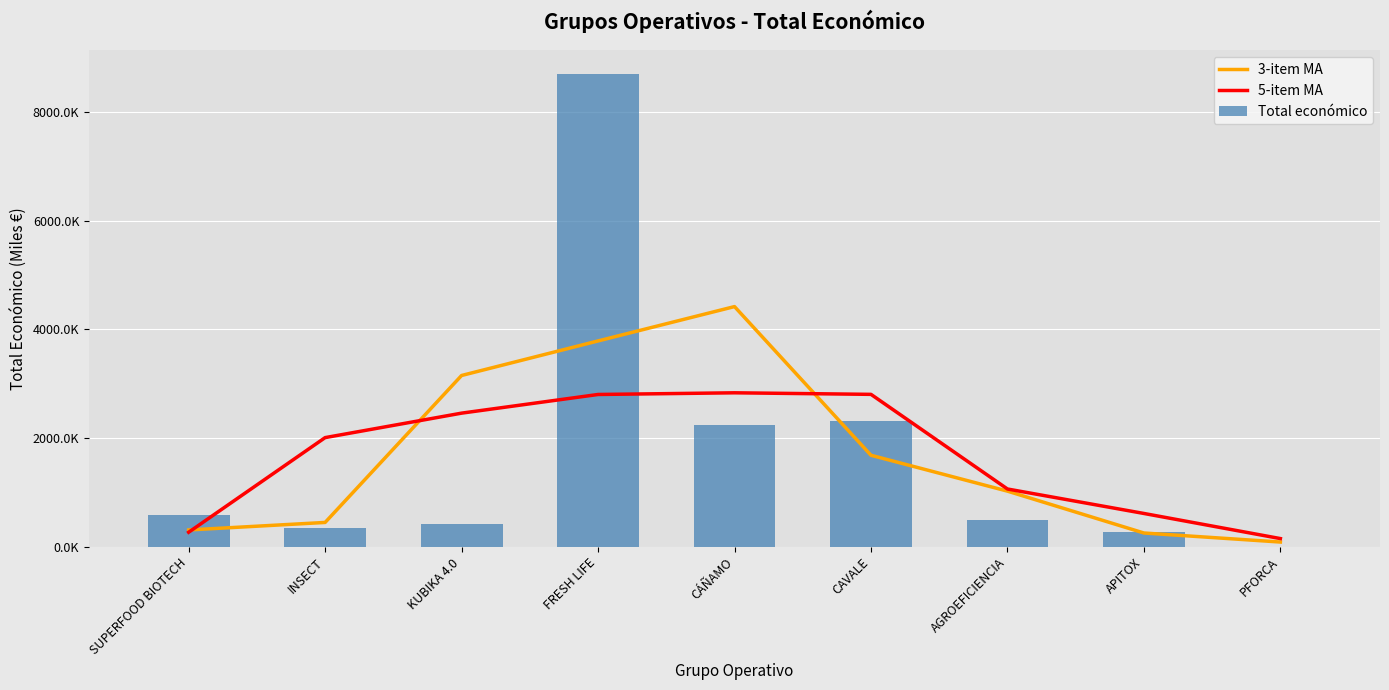

What is the total value across all series at SUPERFOOD BIOTECH?

1176913.8